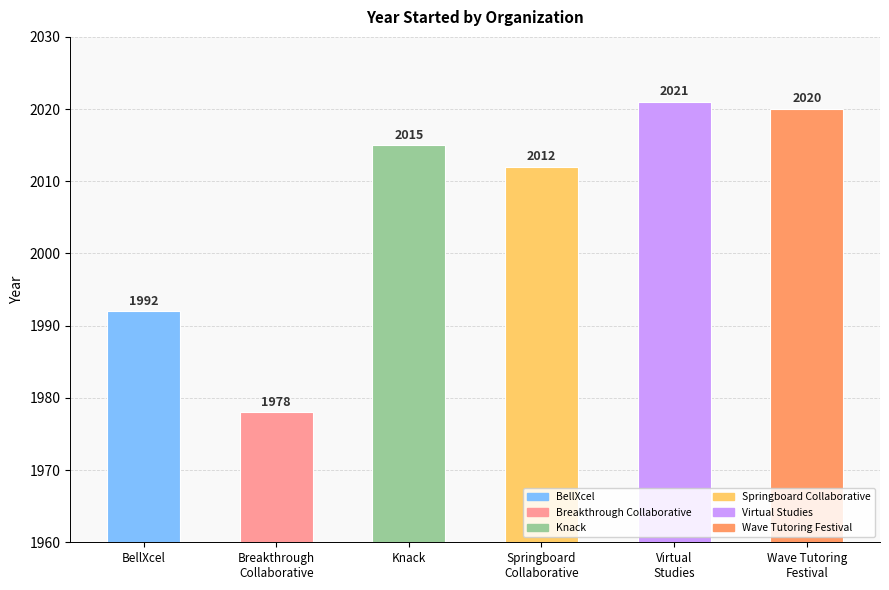

How many values are below 2015?

3